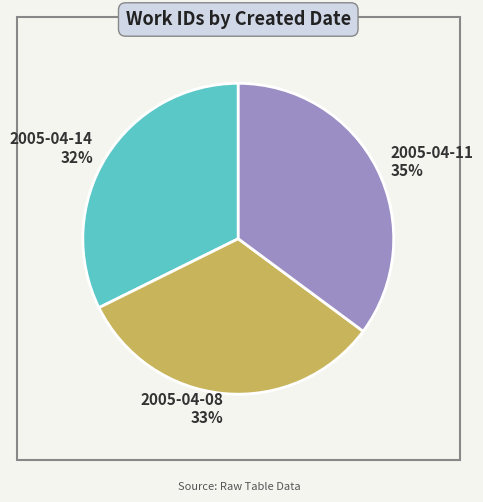

True or false: 2005-04-11 accounts for 35% of the total.

True